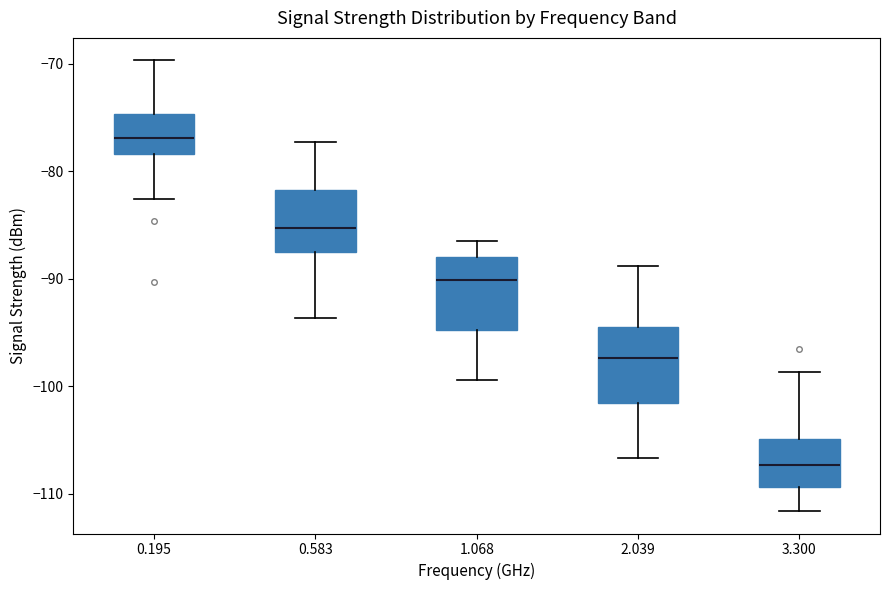

Reading left to right, transcribe this box plot: for each box, give where its median line is, the range the box spans, and where its two whiskers end, as read against the y-axis. The values are not printed on the chart, so give them approximately, as read against the axis.

0.195: median -77, box -78 to -75, whiskers -83 to -70
0.583: median -85, box -87 to -82, whiskers -94 to -77
1.068: median -90, box -95 to -88, whiskers -99 to -86
2.039: median -97, box -102 to -94, whiskers -107 to -89
3.300: median -107, box -109 to -105, whiskers -112 to -99